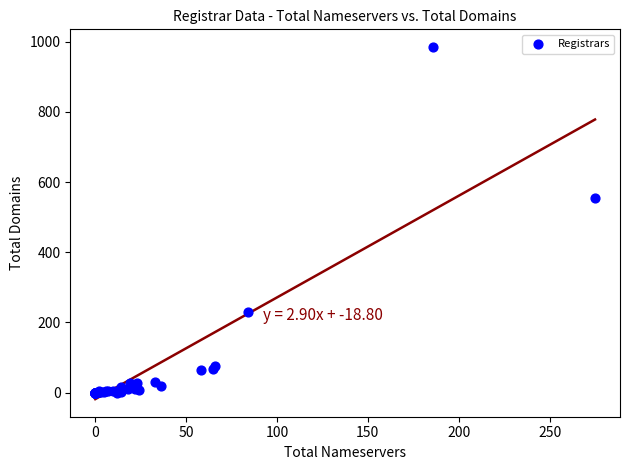

What Y value in the scatter plot is closest to 492?

555